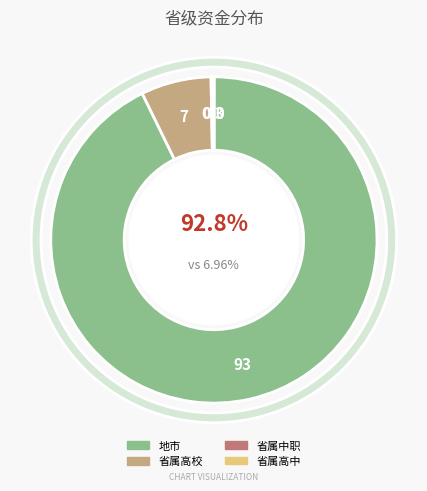

How many segments does this pie chart have?

4